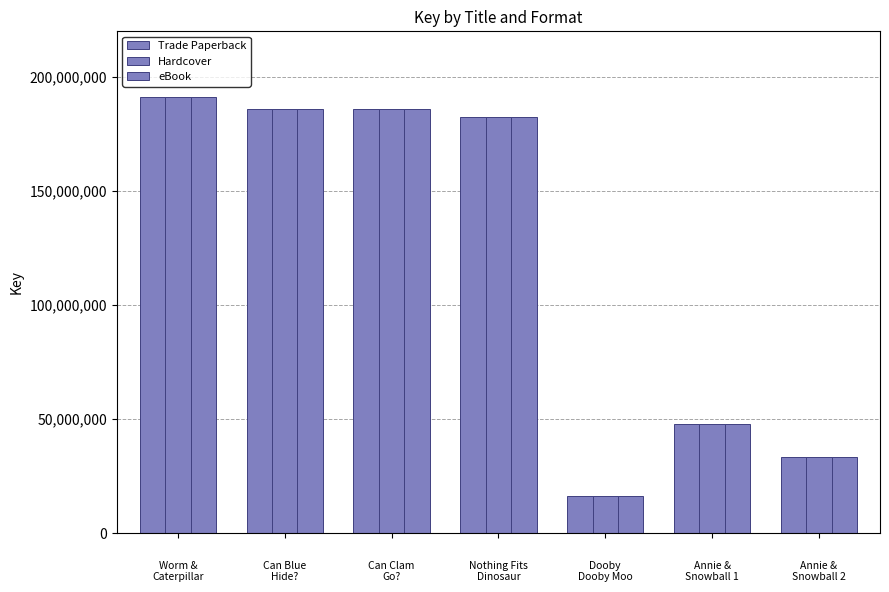

How many data points in Trade Paperback are less than 182370118?

3